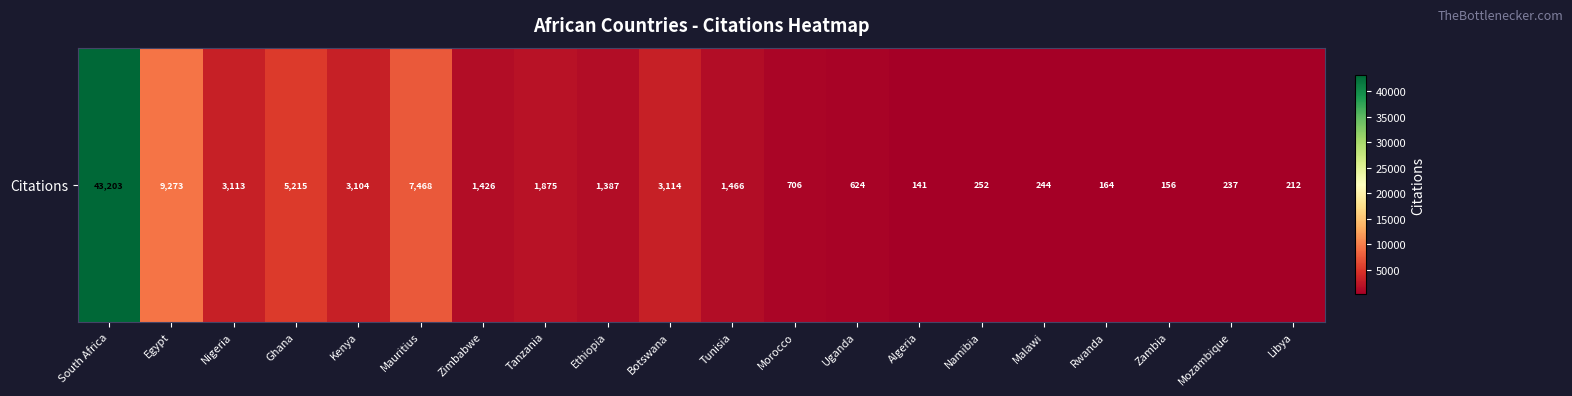

Reading left to right, extract all data points from this chart.

South Africa=43203	Egypt=9273	Nigeria=3113	Ghana=5215	Kenya=3104	Mauritius=7468	Zimbabwe=1426	Tanzania=1875	Ethiopia=1387	Botswana=3114	Tunisia=1466	Morocco=706	Uganda=624	Algeria=141	Namibia=252	Malawi=244	Rwanda=164	Zambia=156	Mozambique=237	Libya=212